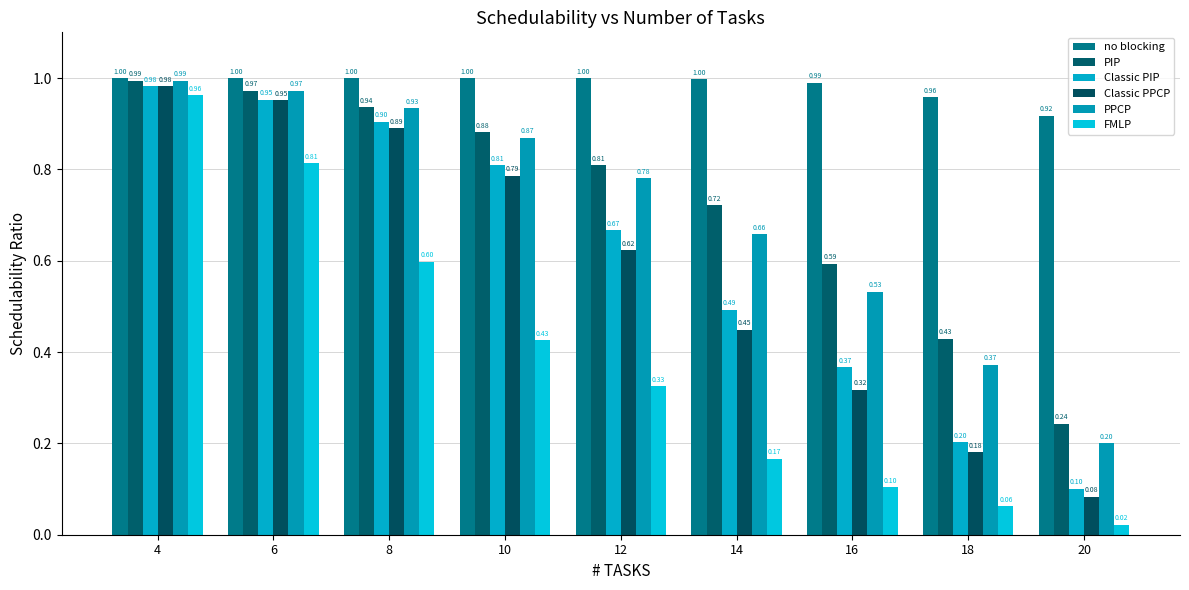

What is the value of the no blocking bar at the 9th from the left?

0.9